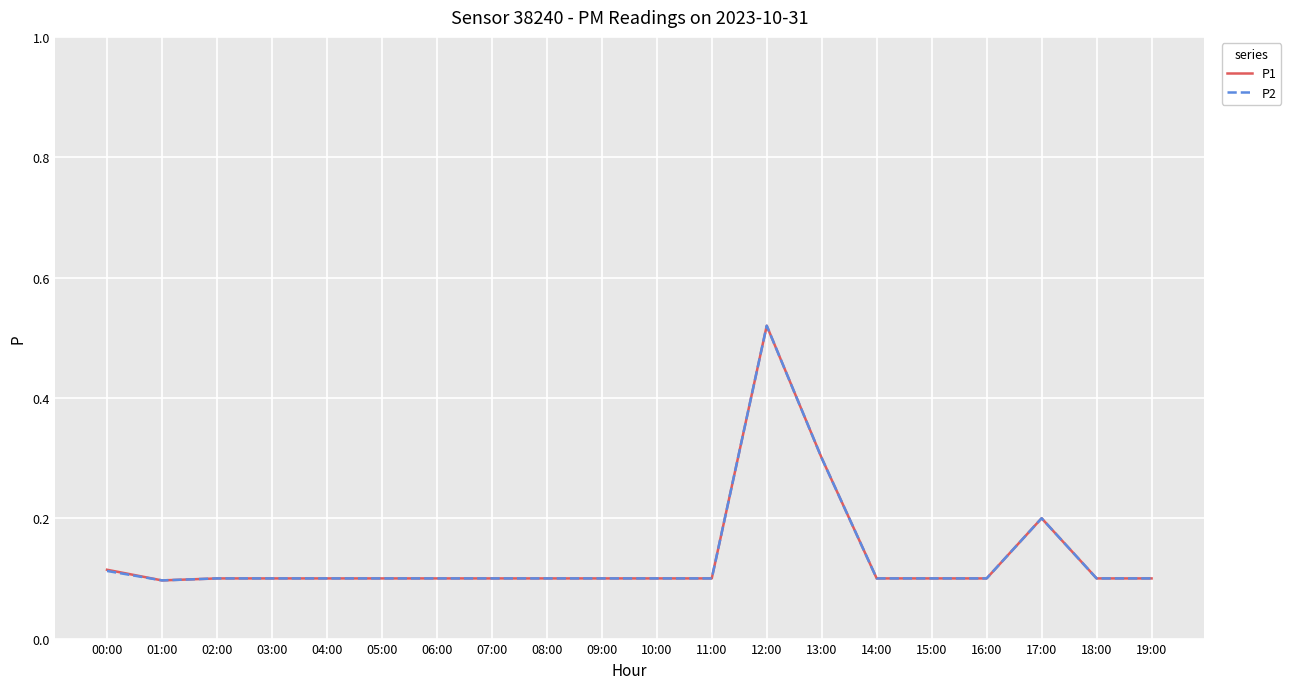

Which label corresponds to the largest value in the chart?

12:00